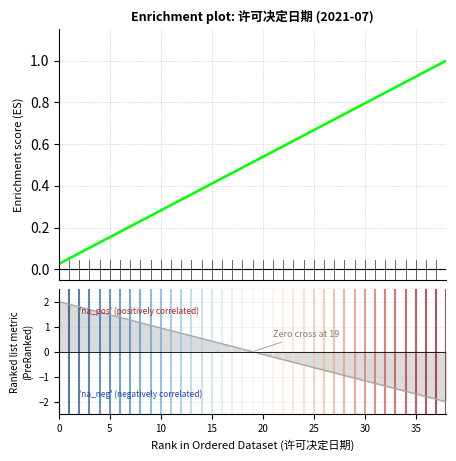

The chart shows a value of 0.3 at 9. True or false?

True